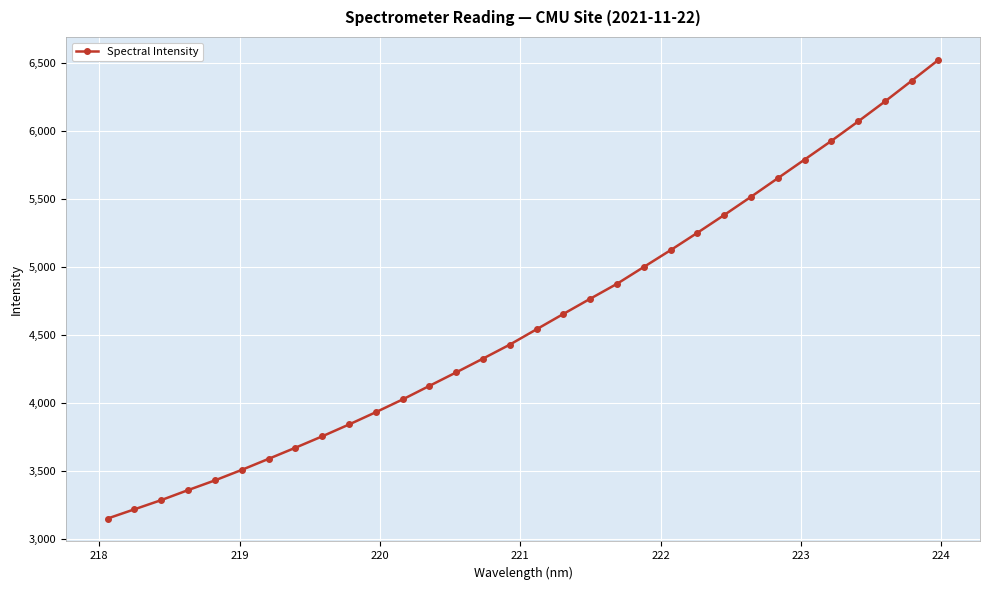

What is the minimum value shown in the chart?

3151.1